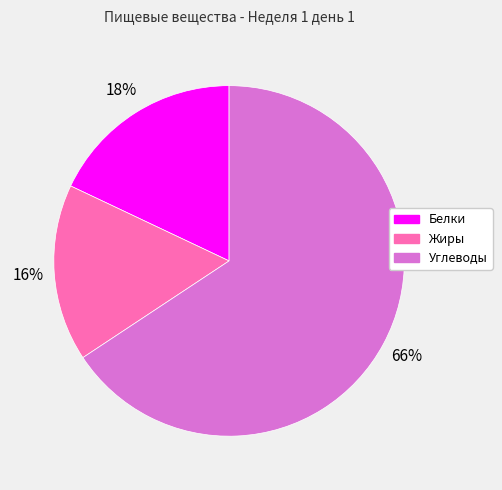

To the nearest percent, what portion does Углеводы represent?

66%